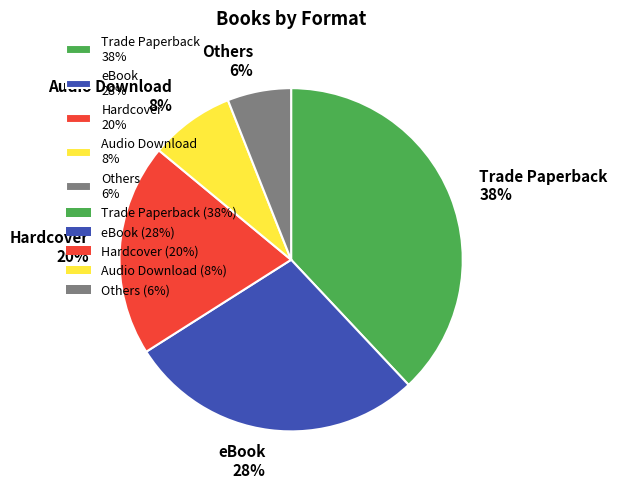

To the nearest percent, what is the difference between the largest and smallest slice percentages?

32%